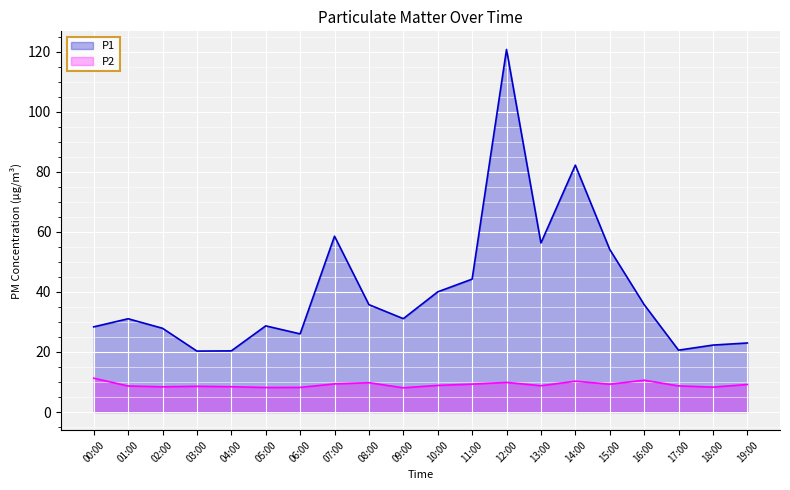

How many data points in P1 are above 31?

11